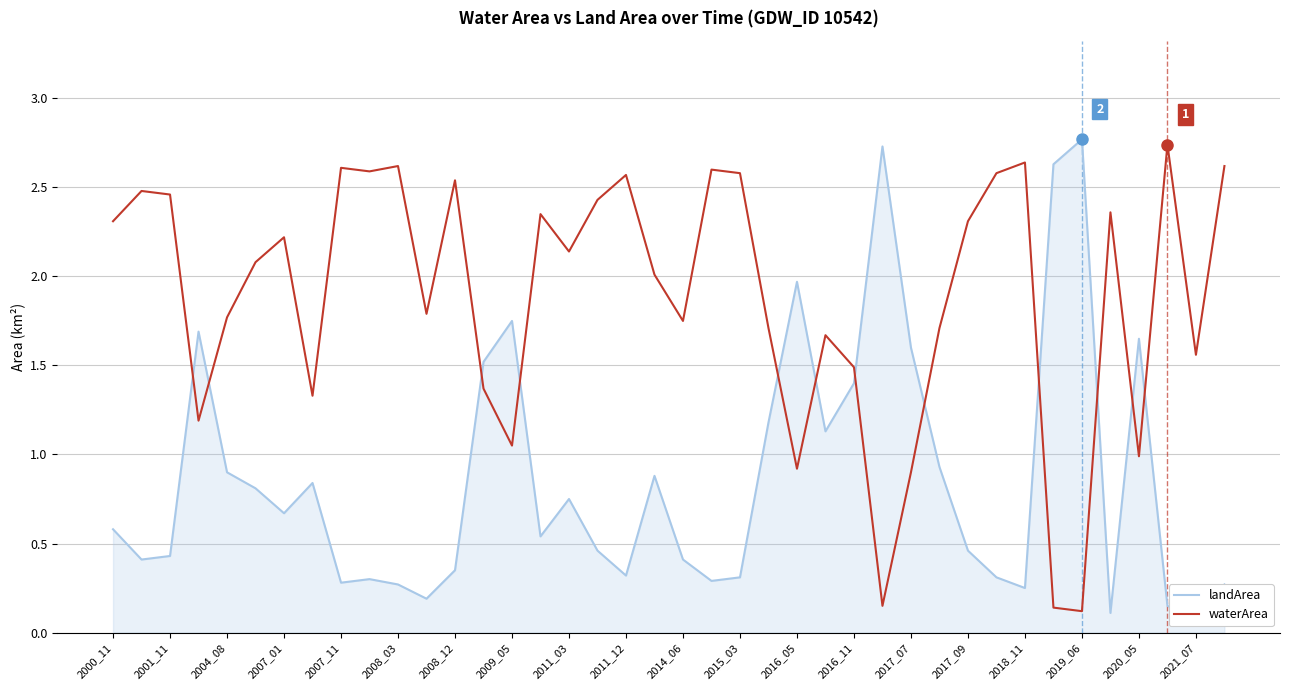

Which series changed the most between 30 and 31?

waterArea